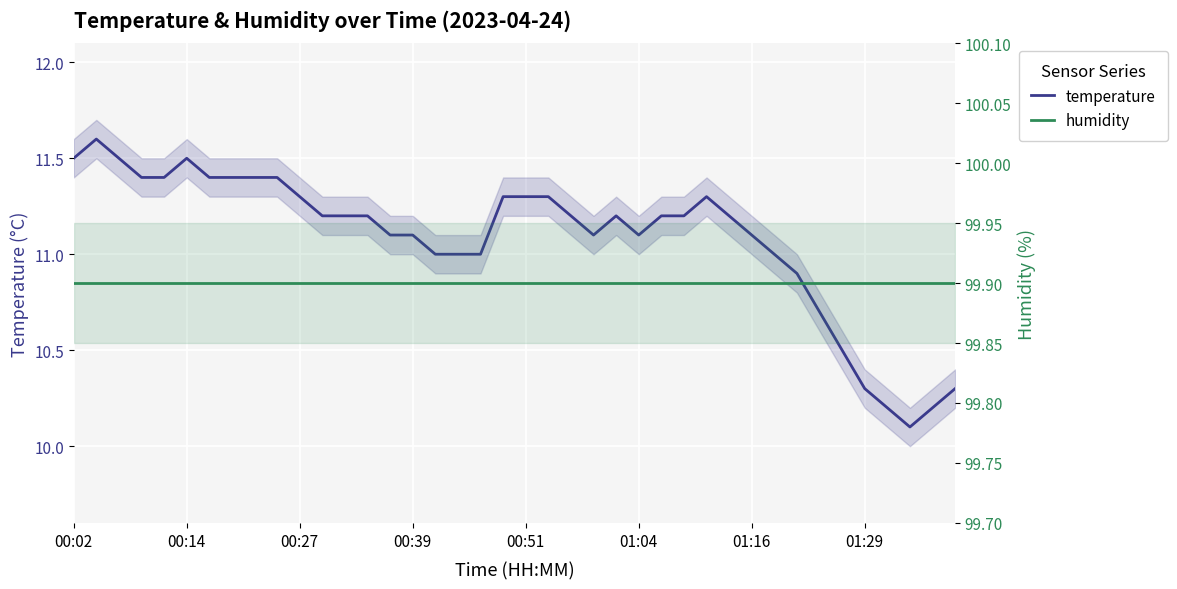

What is the value of the temperature point at the 21st from the left?

11.3